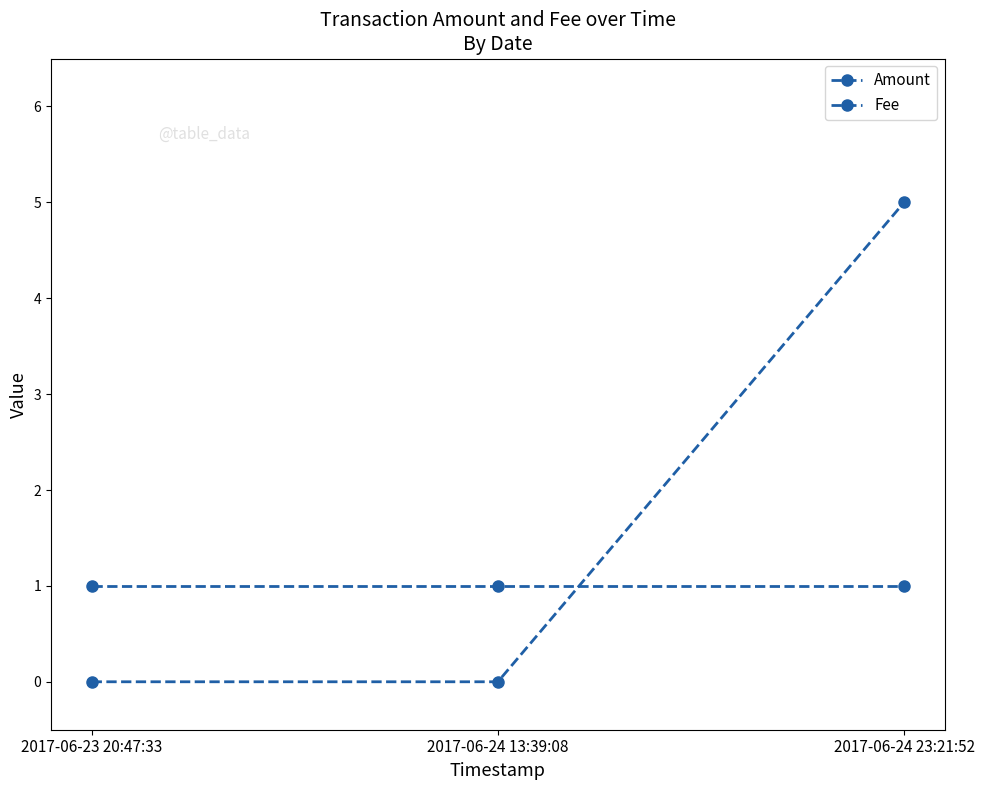

Does the chart have visible grid lines?

No